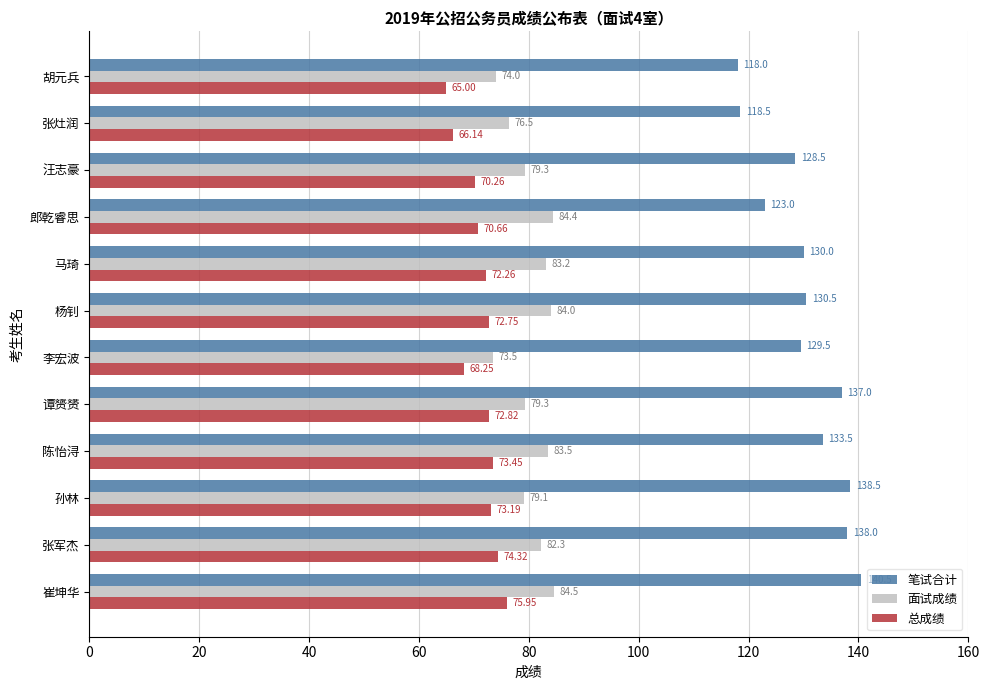

Where is 面试成绩 nearest to the value 79?

孙林